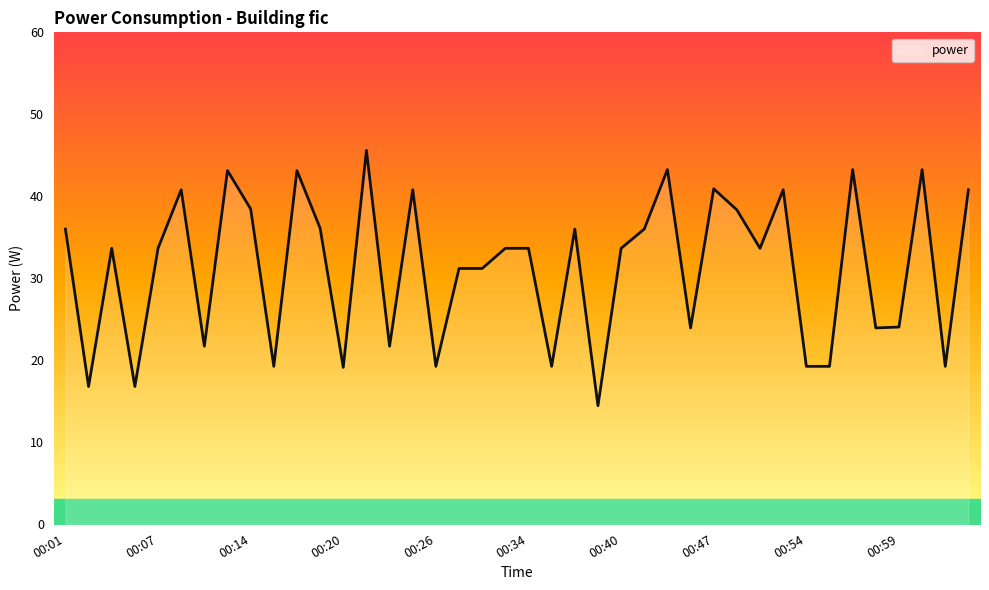

How many interior local peaks (higher than both neighbors) does the data have?

12